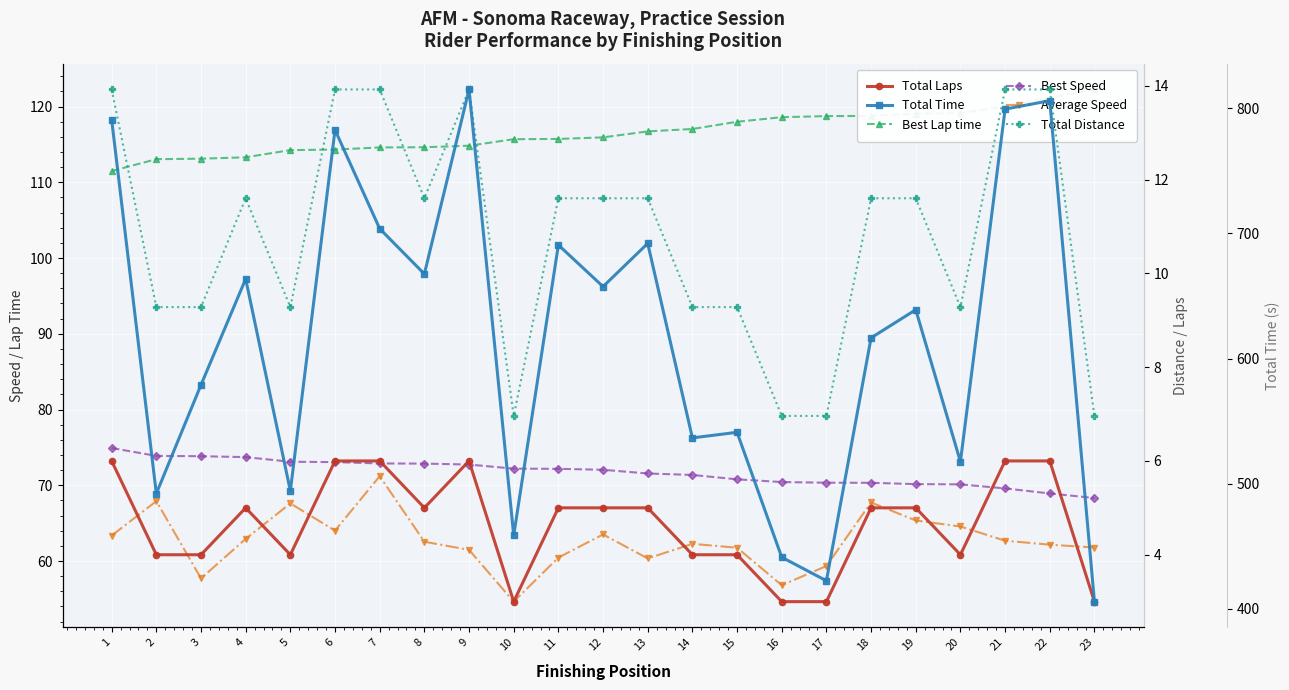

What is the value of the Best Lap time point at the 16th from the left?

118.6